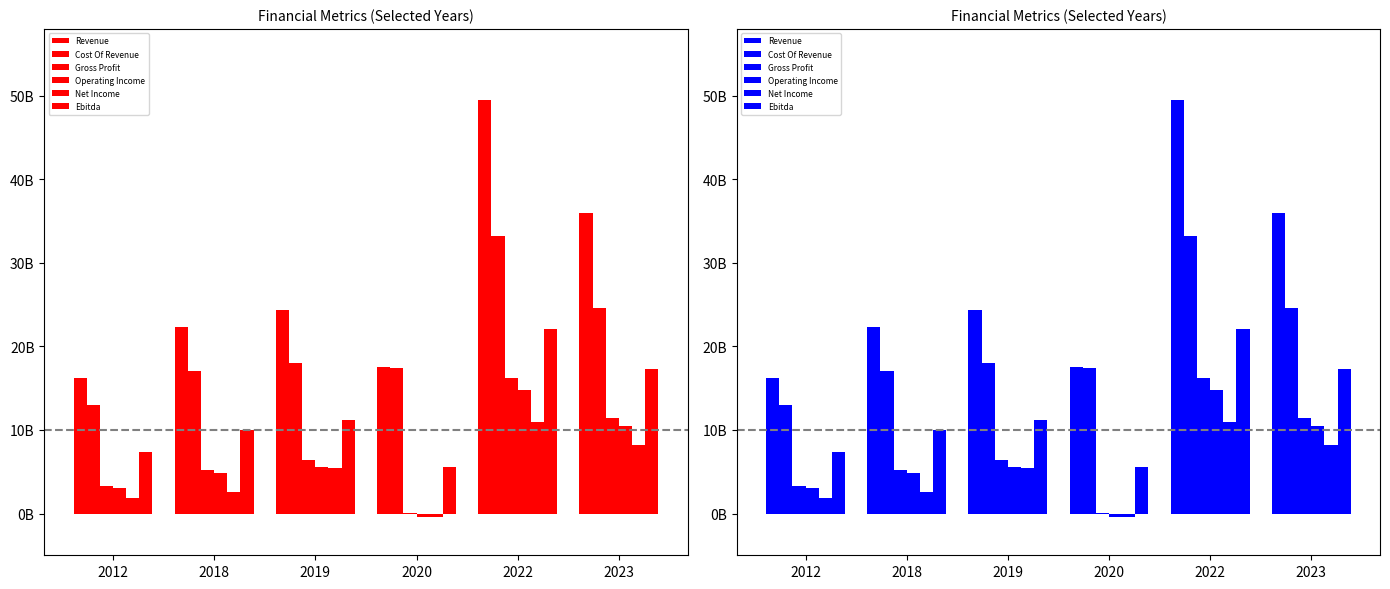

What is the value of the Cost Of Revenue bar at the 3rd from the left?

18045000000